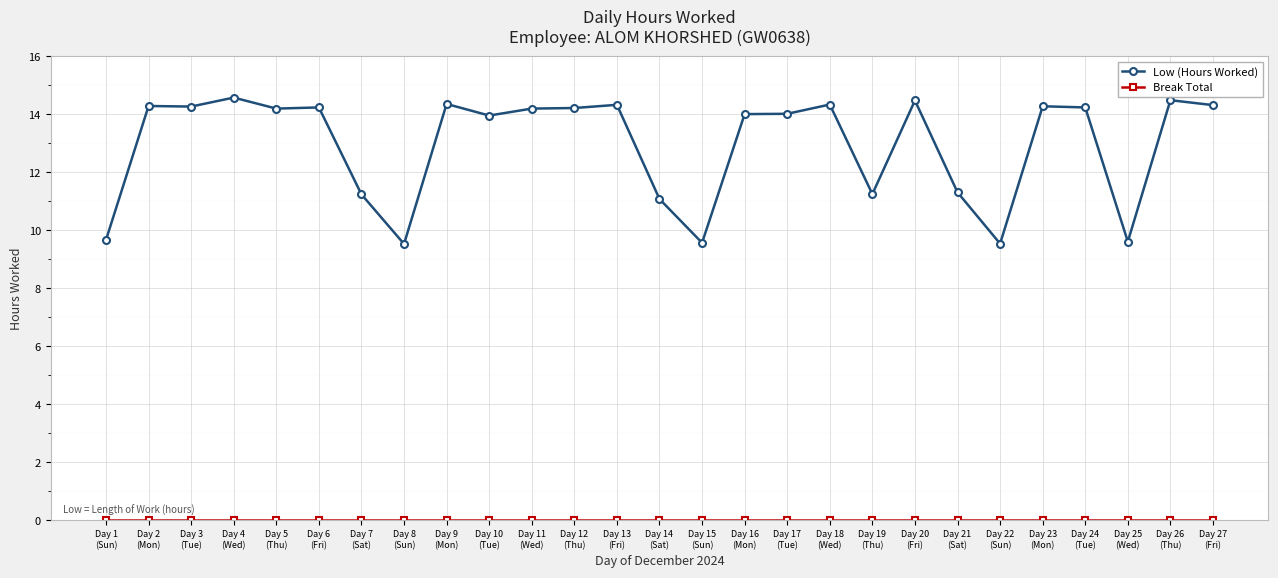

Which series has the largest range (max minus min)?

Low (Hours Worked)